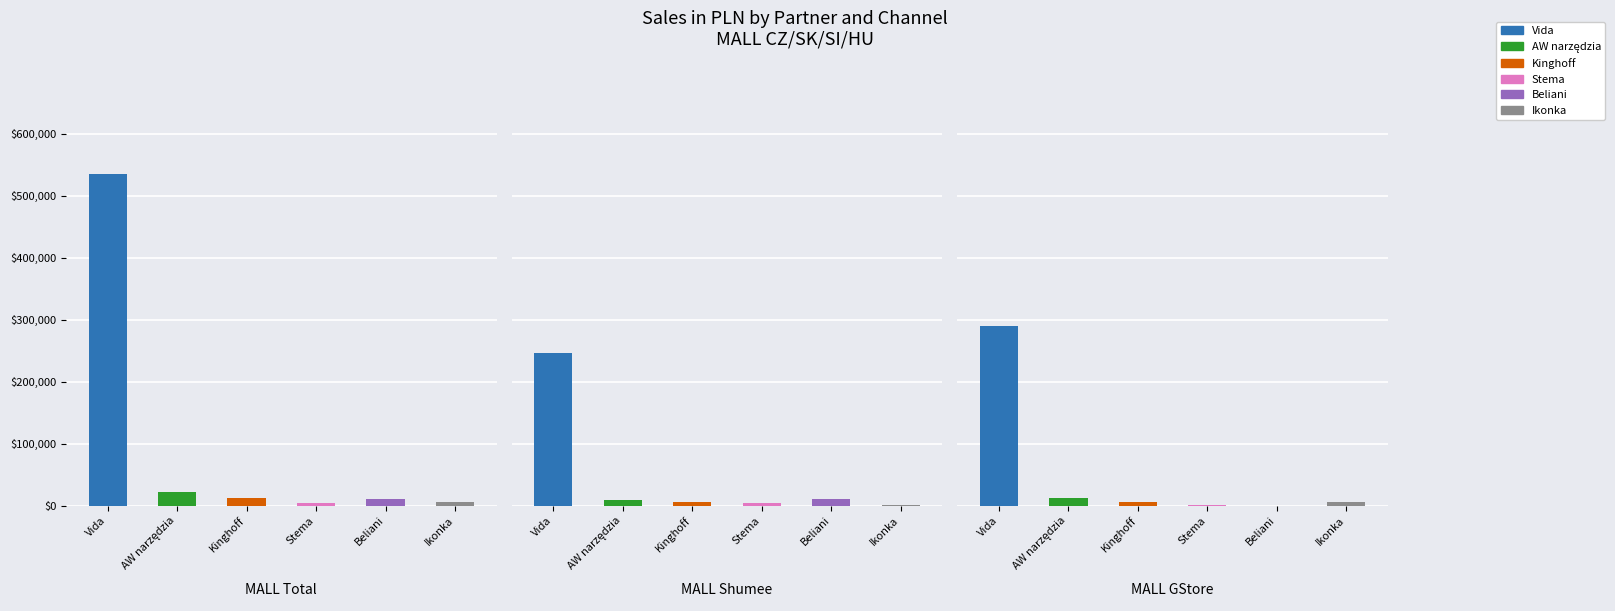

What is the value of the AW narzędzia bar at the 3rd from the left?

12372.8